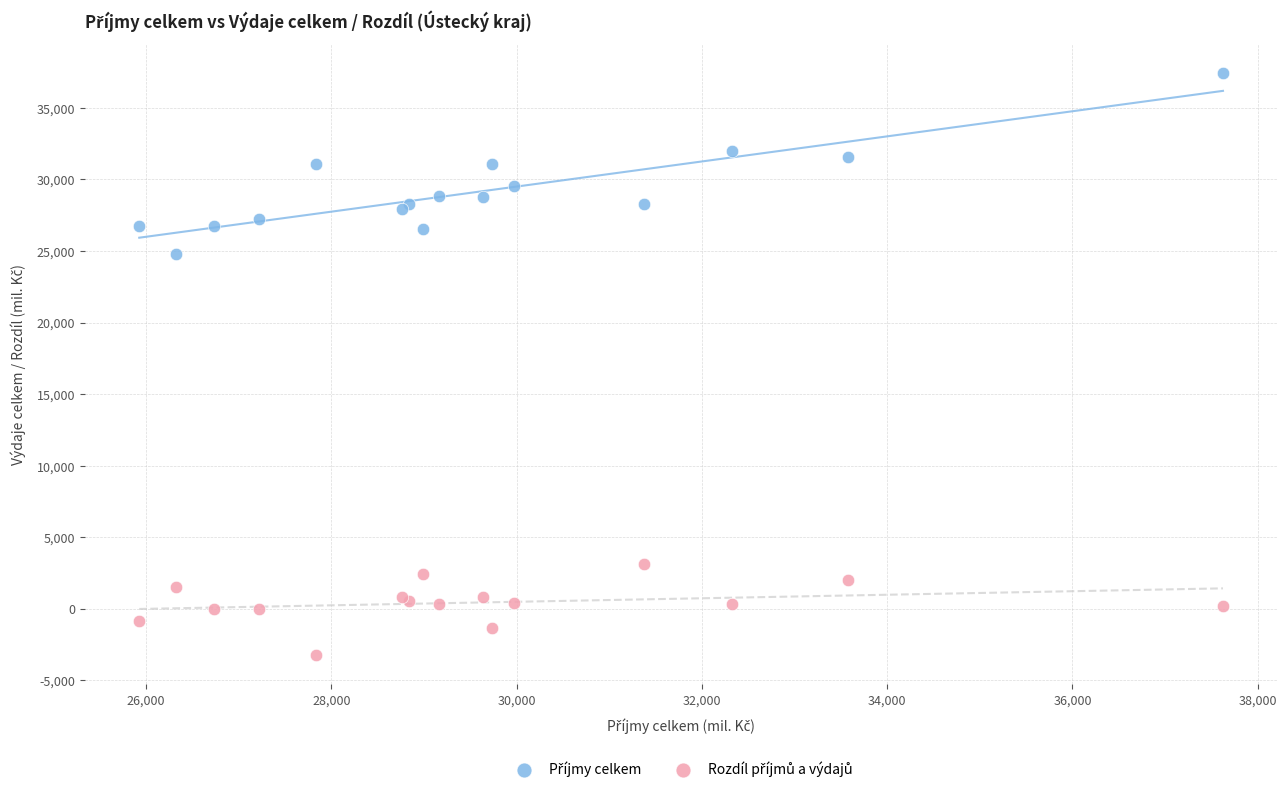

Across all series, what Y value is closest to 17106?

24763.9